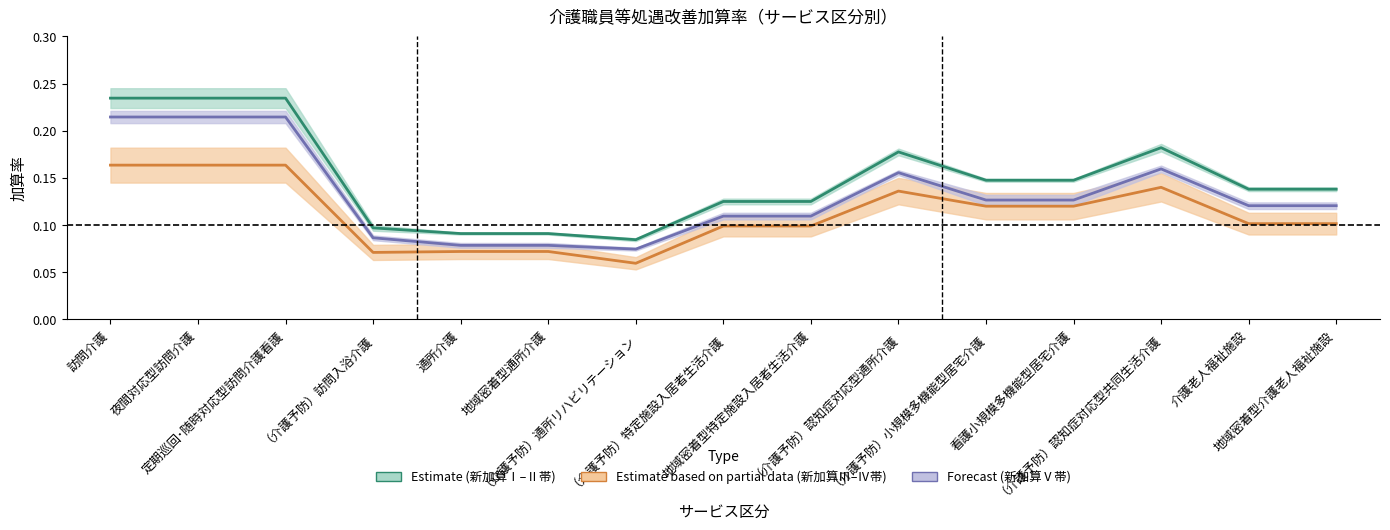

What is the difference between the second highest and second lowest values in the 新加算Ⅲ series?

0.1